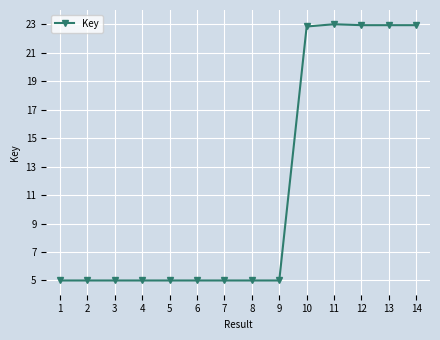

What is the maximum value shown in the chart?

23.0